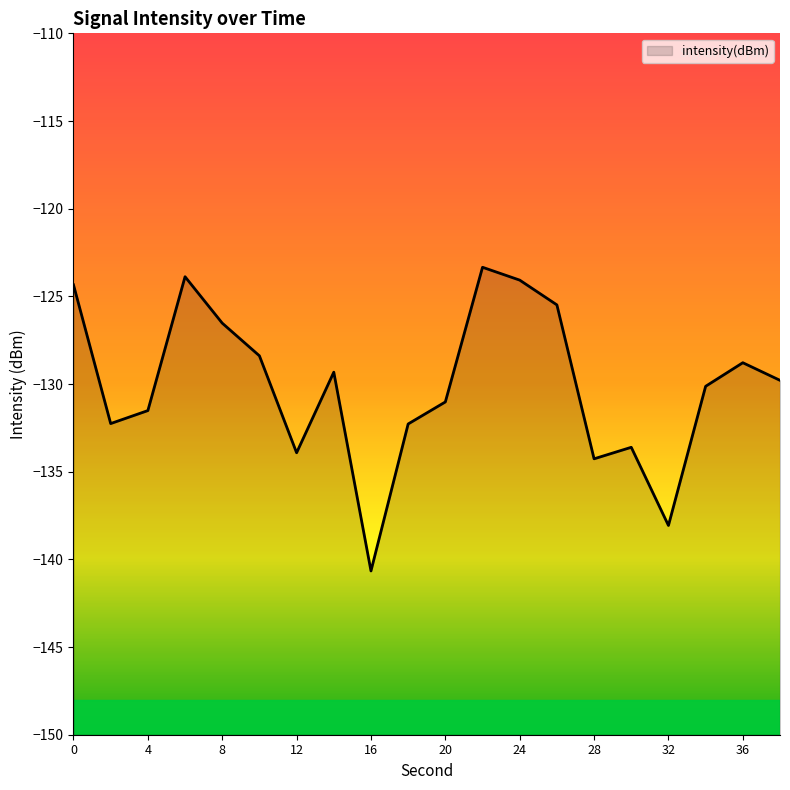

What is the average value?

-130.1